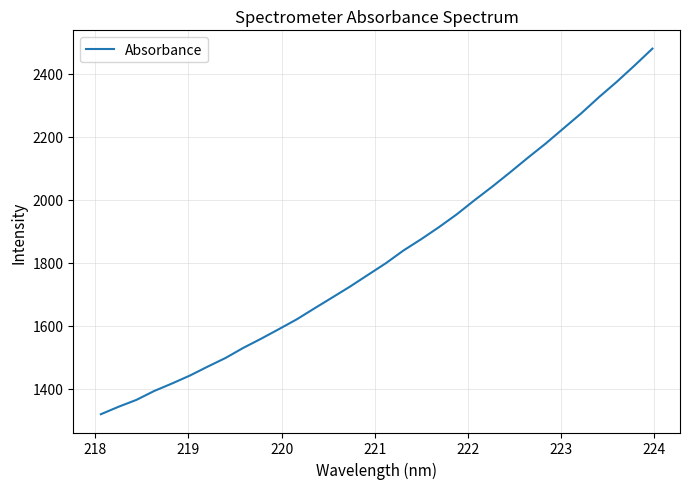

Is this an area chart (filled region under the line)?

No